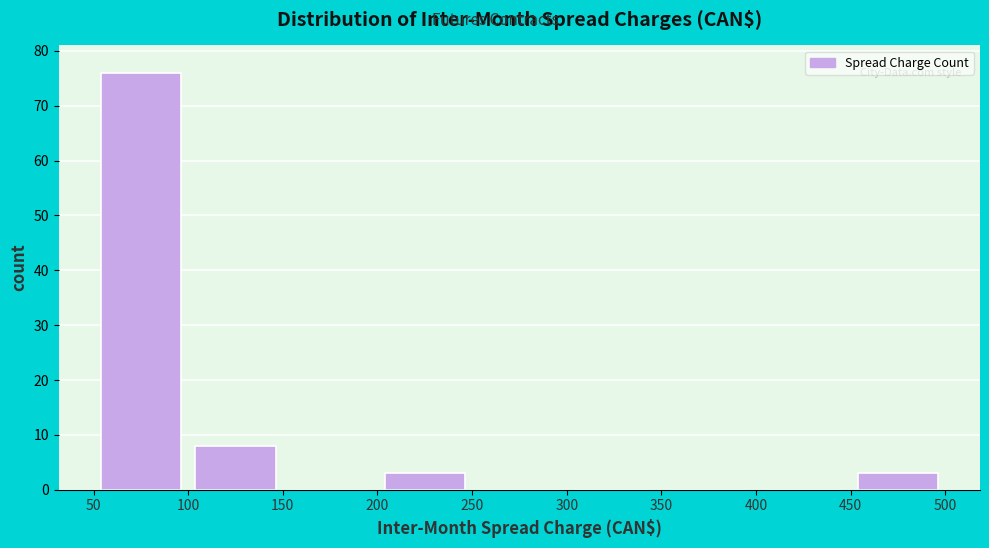

How tall is the bar that spans 450 to 500 on the x-axis? The values are not printed on the chart, so give them approximately, as read against the axis.

3